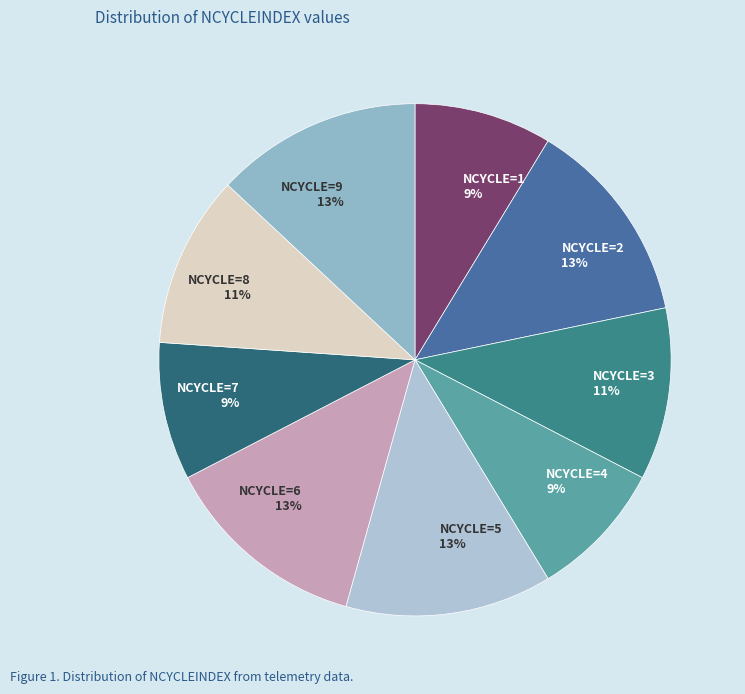

How many slices are in this pie chart?

9